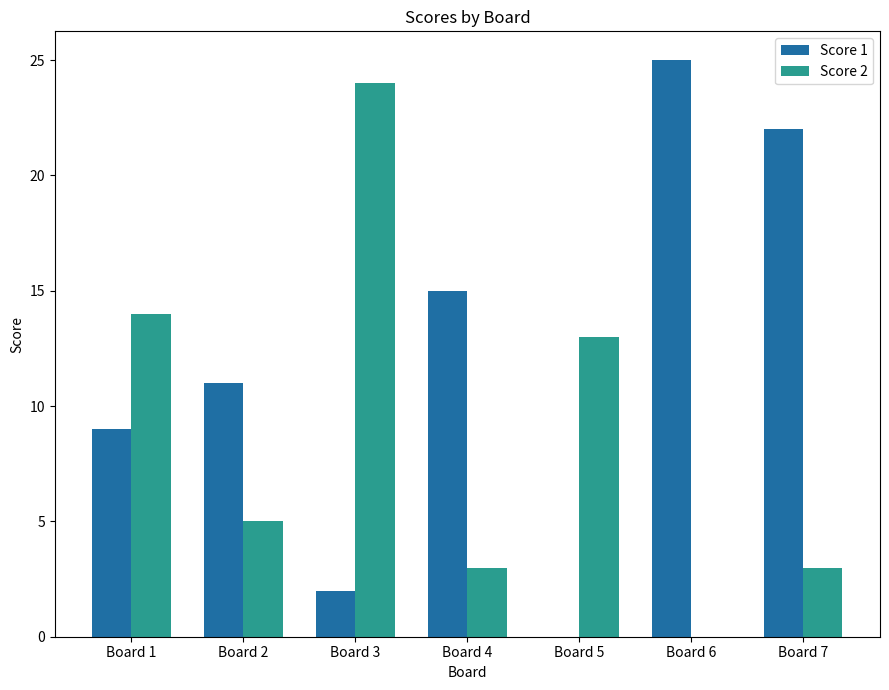

What is the sum of the Score 1 values at Board 6 and Board 7?

47